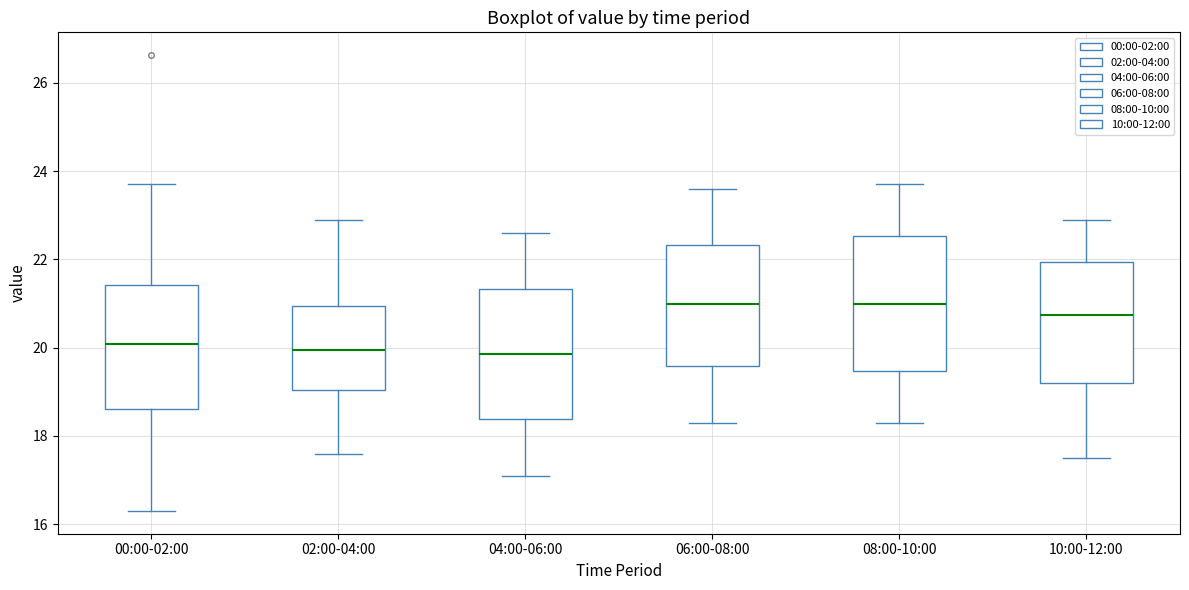

Where does the upper whisker of the box for 08:00-10:00 end on the y-axis? The values are not printed on the chart, so give them approximately, as read against the axis.

23.8